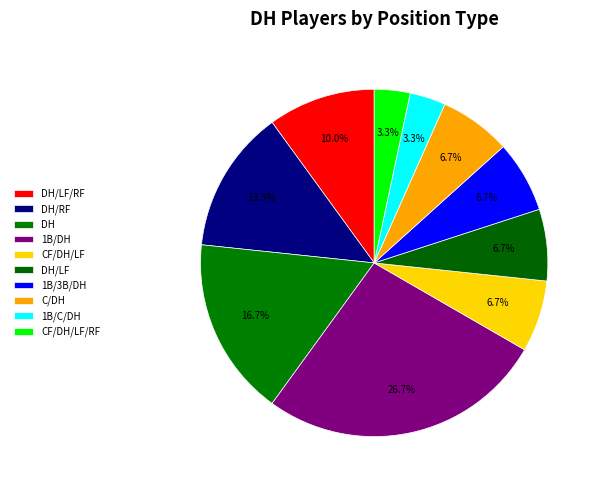

How many slices are in this pie chart?

10